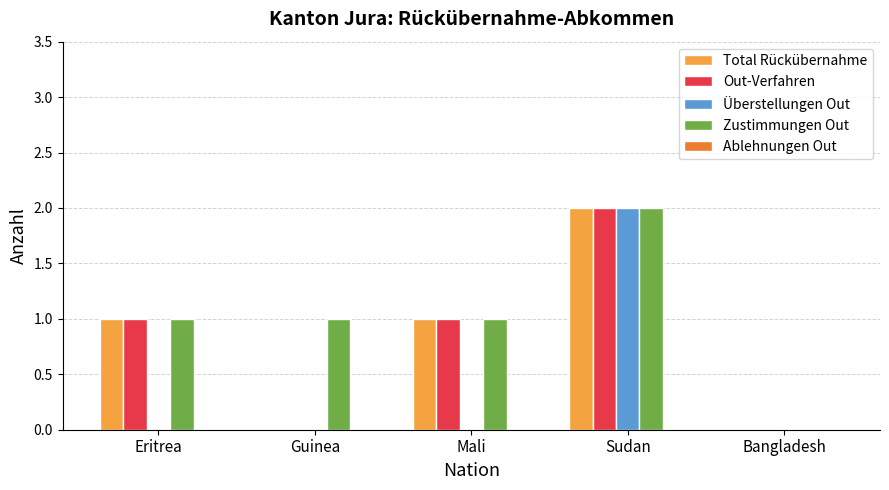

Is the value of Überstellungen Out at Guinea greater than the value of Zustimmungen Out at Eritrea?

No